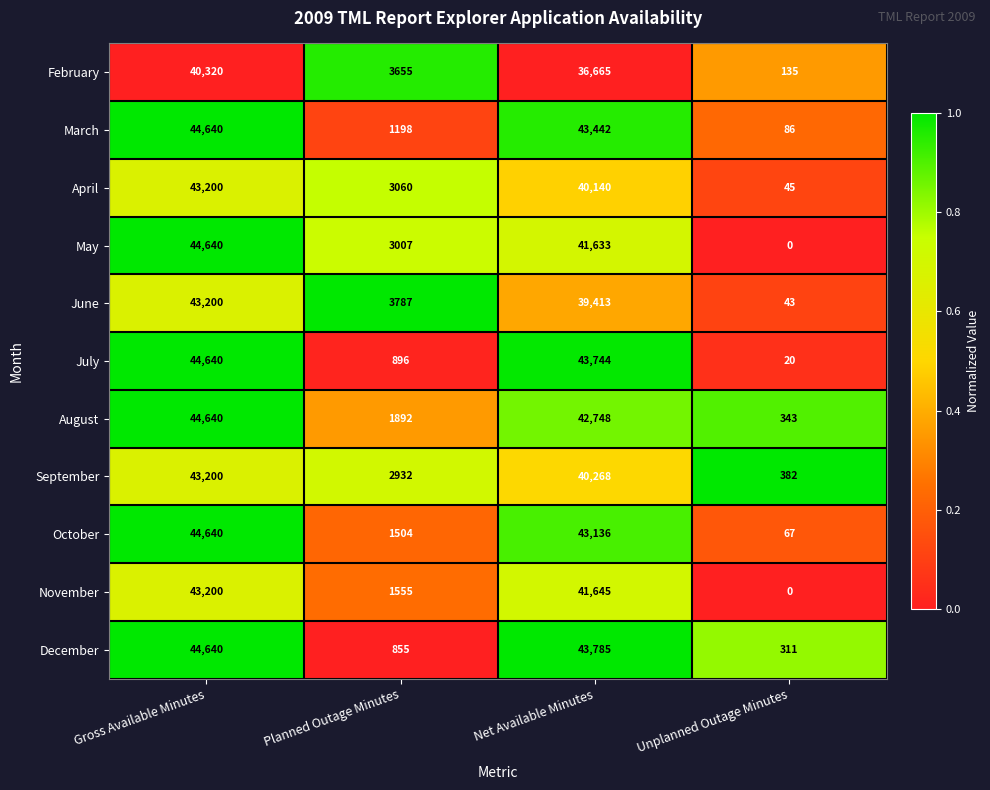

Which series has the largest total across all categories?

August